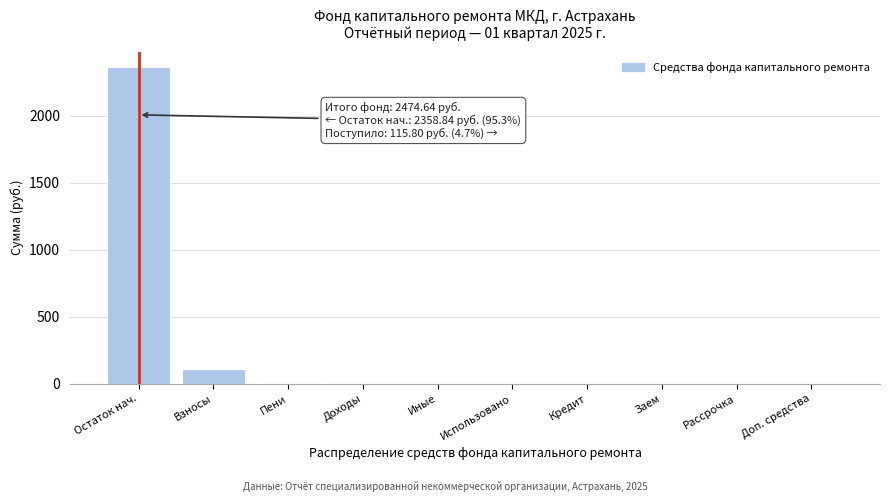

Read the value at Остаток нач..

2358.8